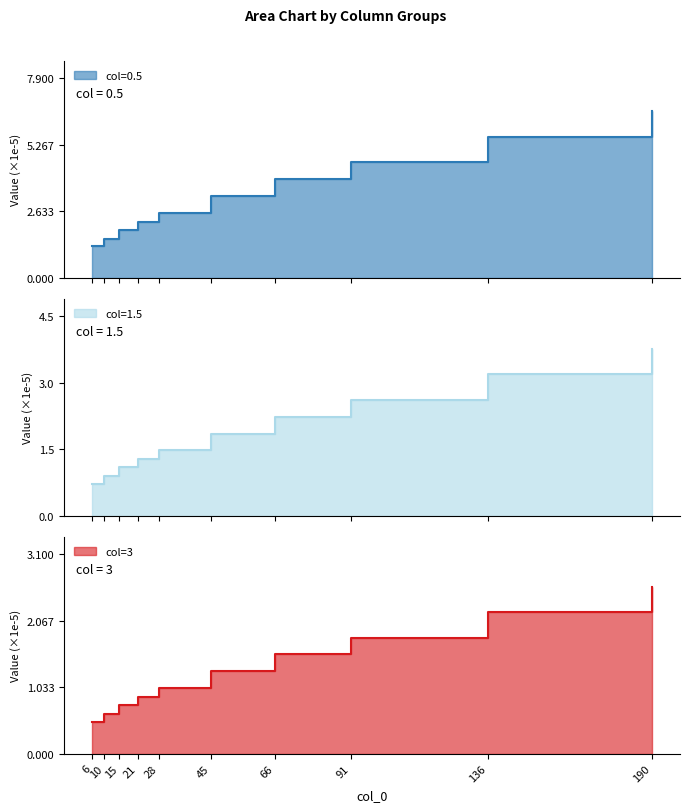

Is the value of 3 at 6 greater than the value of 1.5 at 190?

No